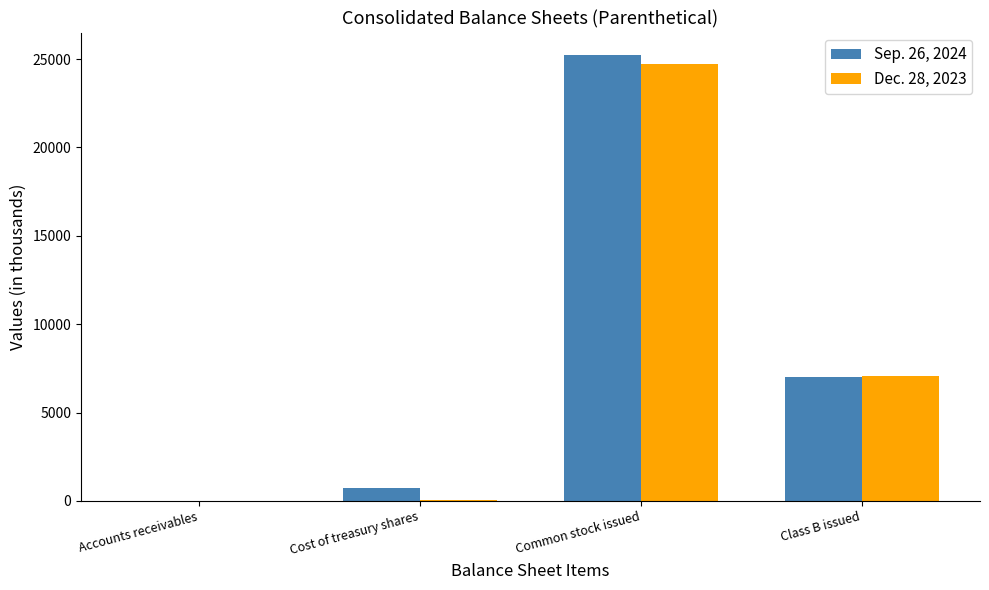

How many groups of bars are there?

4